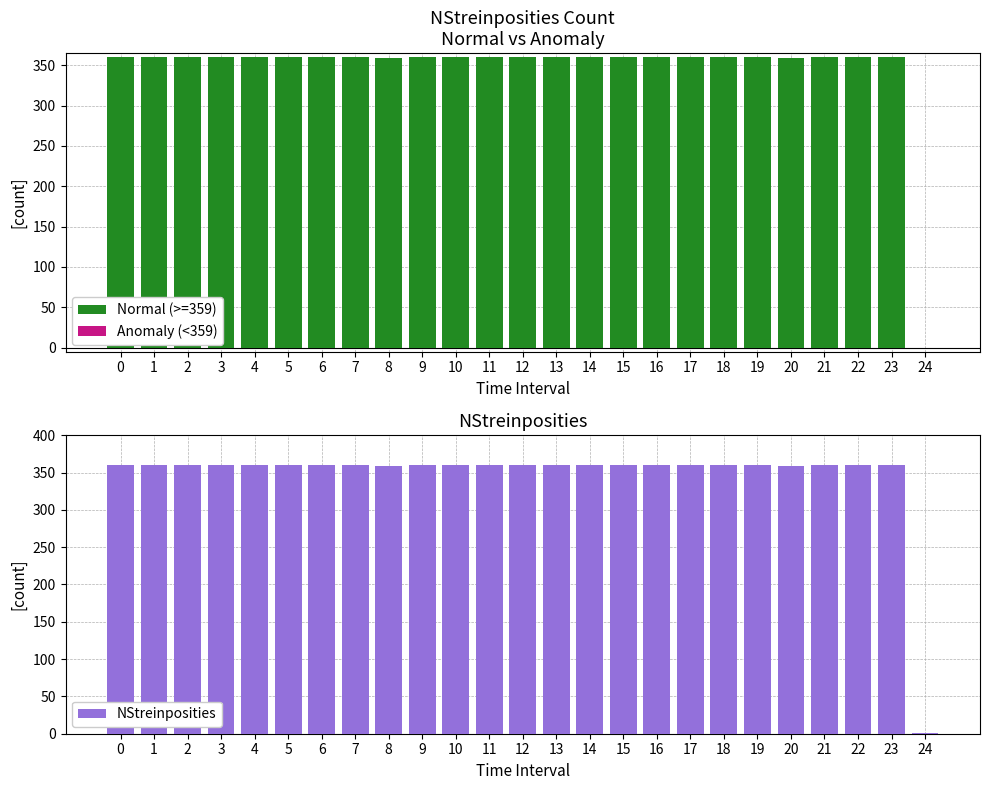

What is the average value of the NStreinposities series?

346